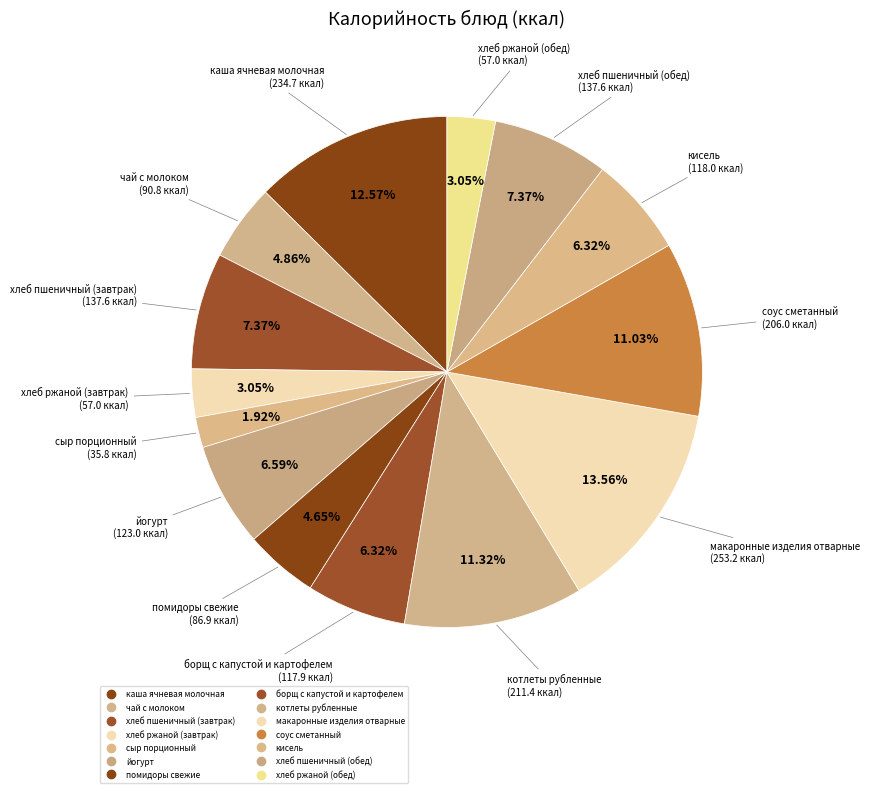

How many segments does this pie chart have?

14